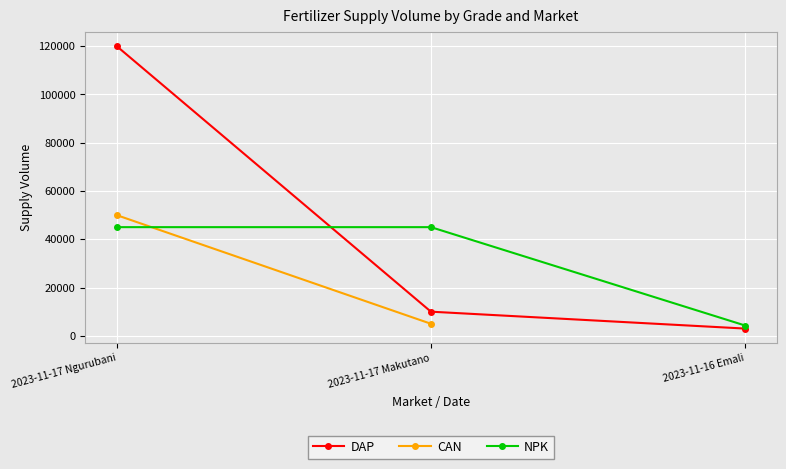

The NPK series shows 26388 at 2023-11-17 Ngurubani. True or false?

False